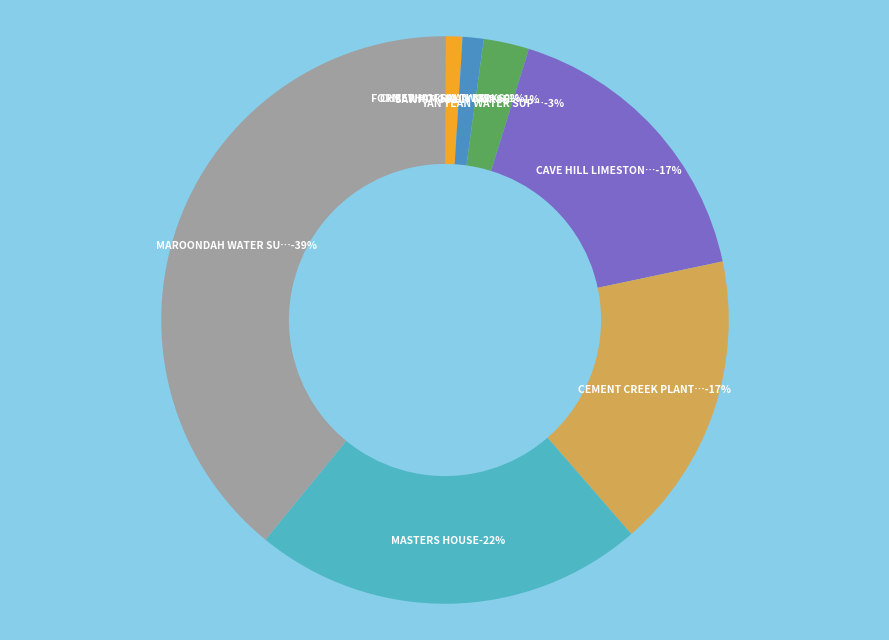

To the nearest percent, what is the average slice percentage?

12%